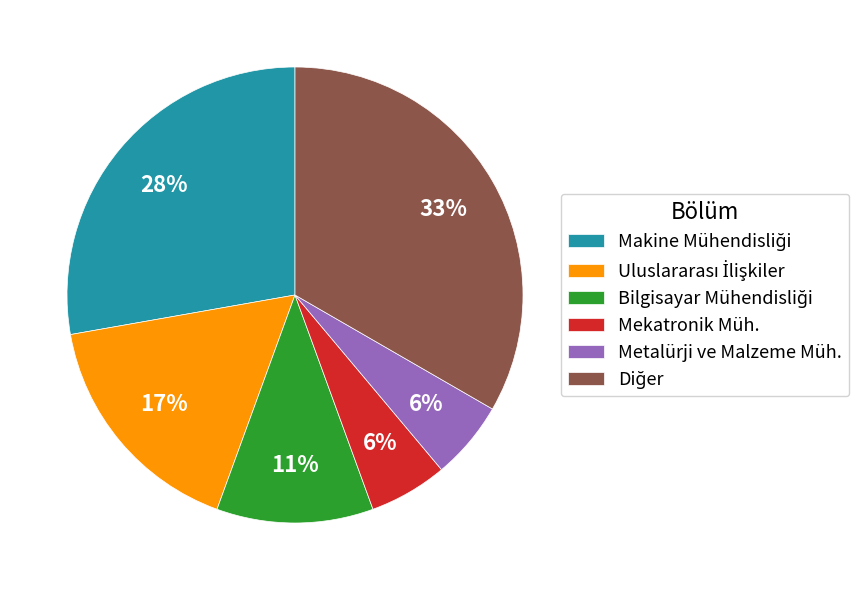

Combined, do Mekatronik Müh. and Metalürji ve Malzeme Müh. account for over 50%?

No